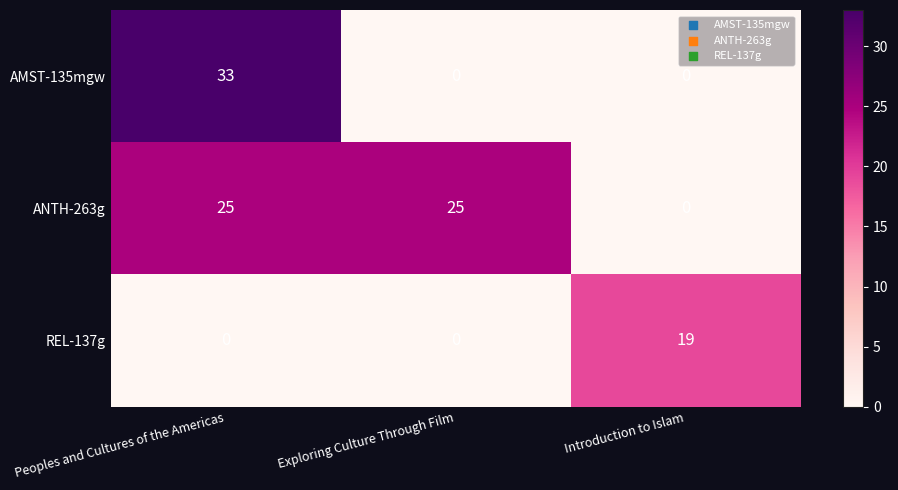

Rank the series by their maximum value, from highest to lowest.

AMST-135mgw, ANTH-263g, REL-137g